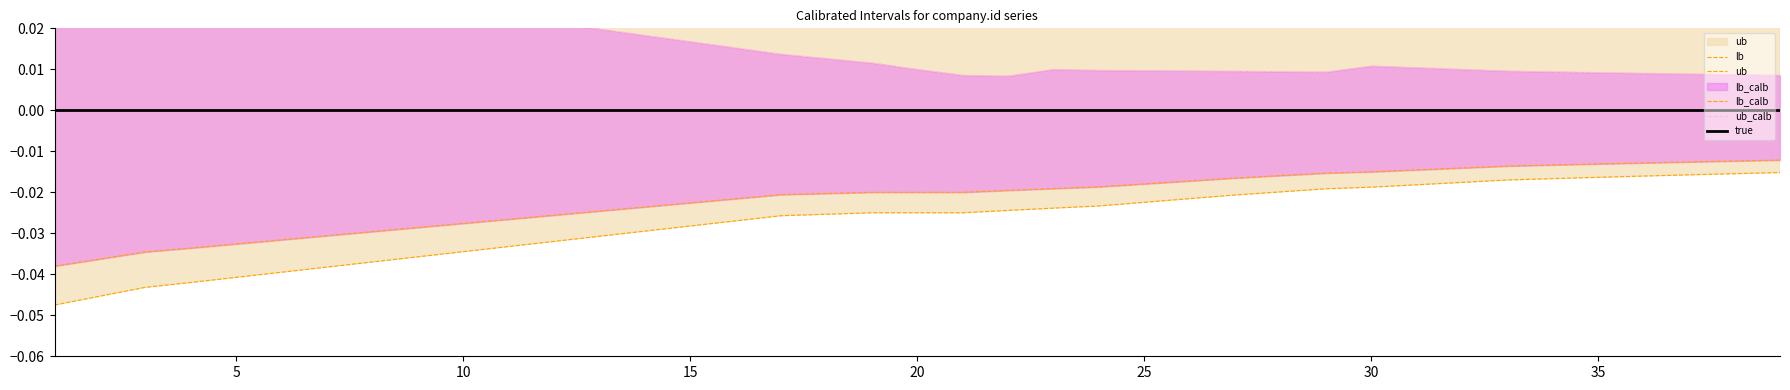

How many interior local peaks does the ub series have?

1